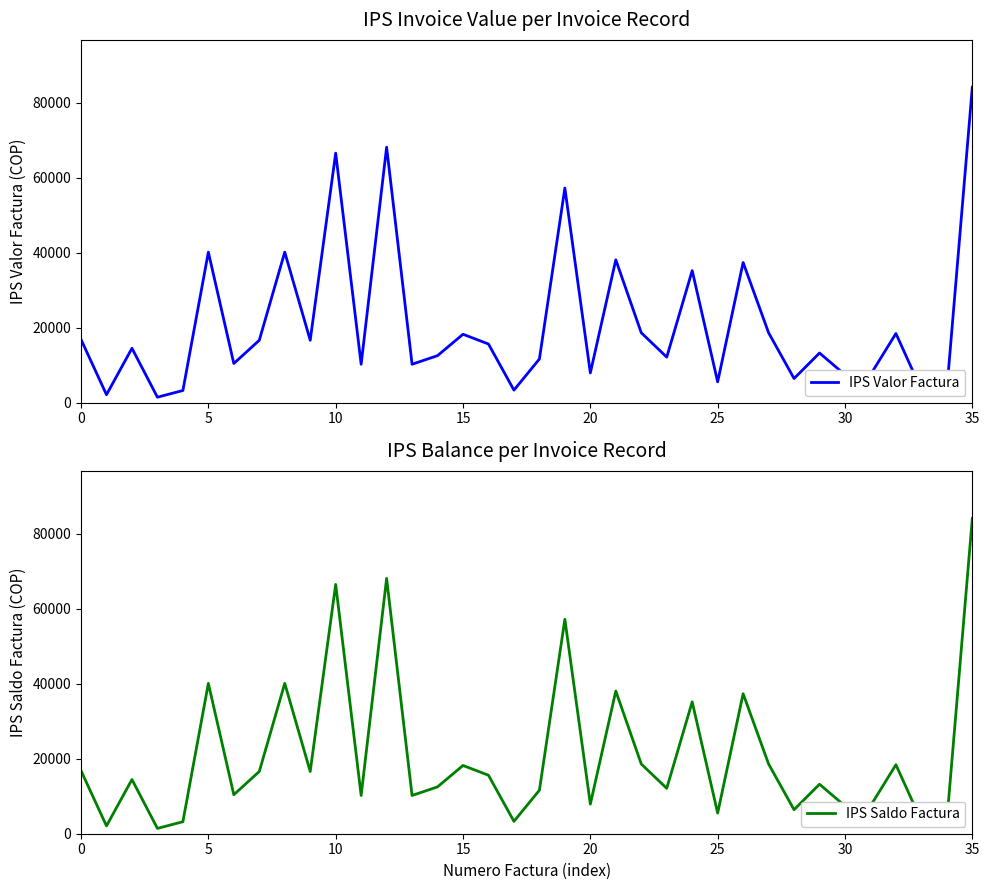

Is it true that IPS Saldo Factura equals 16713 at 11?

False